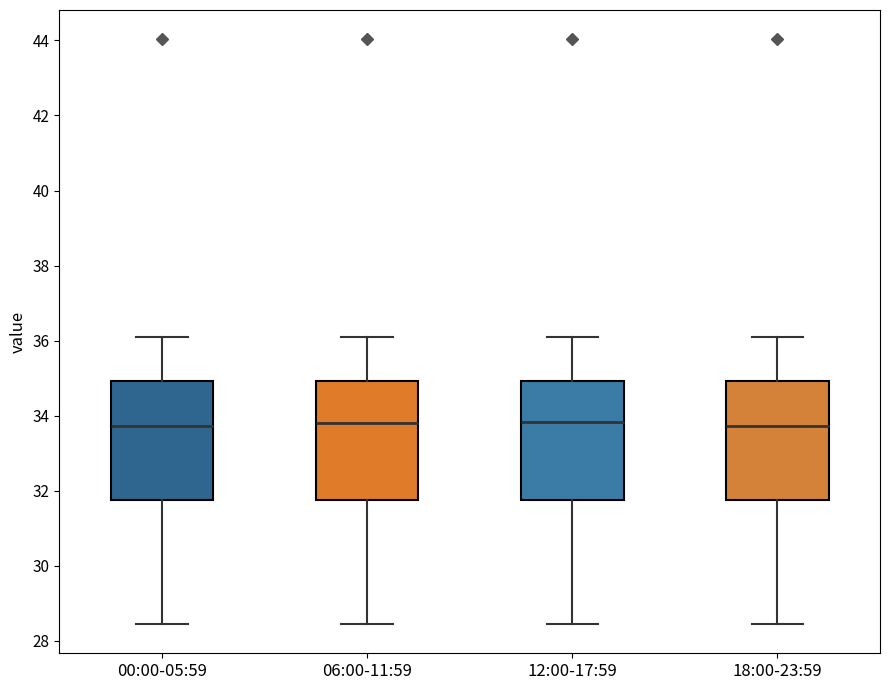

Reading left to right, transcribe this box plot: for each box, give where its median line is, the range the box spans, and where its two whiskers end, as read against the y-axis. The values are not printed on the chart, so give them approximately, as read against the axis.

00:00-05:59: median 33.8, box 31.8 to 35.0, whiskers 28.4 to 36.2
06:00-11:59: median 33.8, box 31.8 to 35.0, whiskers 28.4 to 36.2
12:00-17:59: median 33.8, box 31.8 to 35.0, whiskers 28.4 to 36.2
18:00-23:59: median 33.8, box 31.8 to 35.0, whiskers 28.4 to 36.2